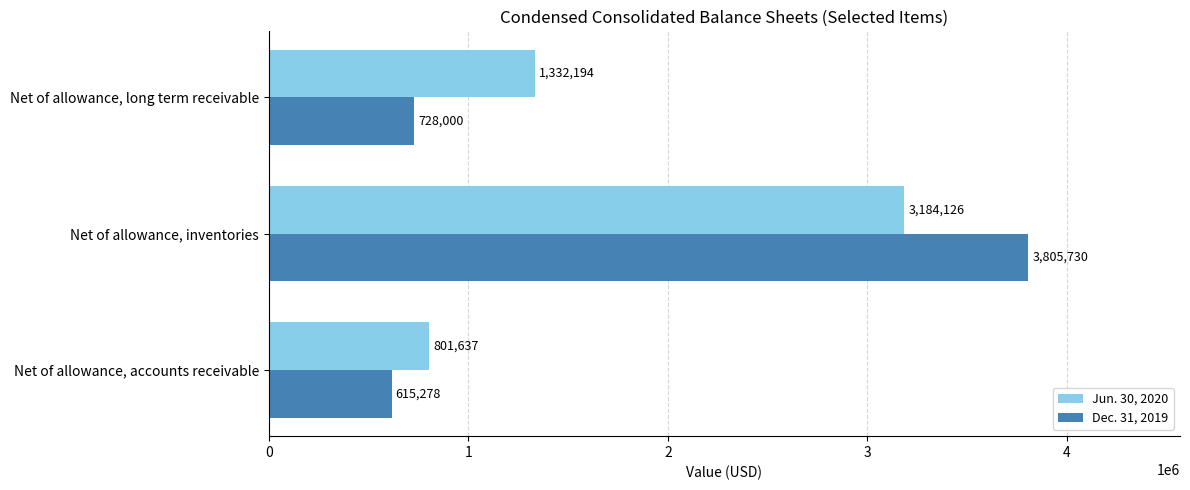

Which category has the lowest value in the Jun. 30, 2020 series?

Net of allowance, accounts receivable